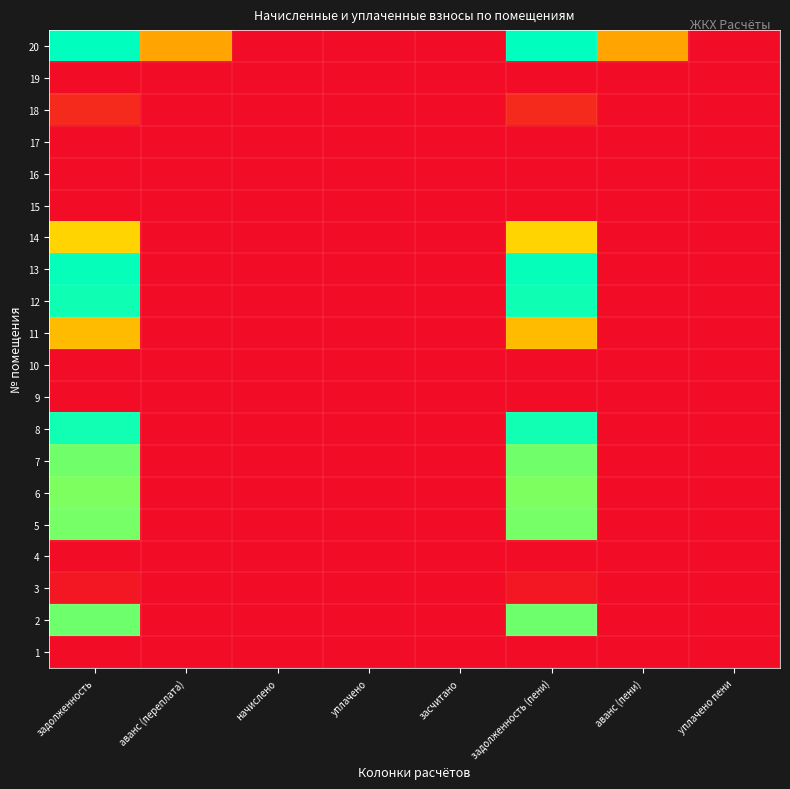

Reading right to left, extract all data points from this chart.

1: уплачено пени=0.0	аванс (пени)=0.0	задолженность (пени)=0.0	засчитано=0.0	уплачено=0.0	начислено=0.0	аванс (переплата)=0.0	задолженность=0.0
2: уплачено пени=0.0	аванс (пени)=0.0	задолженность (пени)=1894.2	засчитано=0.0	уплачено=0.0	начислено=0.0	аванс (переплата)=0.0	задолженность=1894.2
3: уплачено пени=0.0	аванс (пени)=0.0	задолженность (пени)=0.3	засчитано=0.0	уплачено=0.0	начислено=0.0	аванс (переплата)=0.0	задолженность=0.3
4: уплачено пени=0.0	аванс (пени)=0.0	задолженность (пени)=0.0	засчитано=0.0	уплачено=0.0	начислено=0.0	аванс (переплата)=0.0	задолженность=0.0
5: уплачено пени=0.0	аванс (пени)=0.0	задолженность (пени)=1842.3	засчитано=0.0	уплачено=0.0	начислено=0.0	аванс (переплата)=0.0	задолженность=1842.3
6: уплачено пени=0.0	аванс (пени)=0.0	задолженность (пени)=1788.5	засчитано=0.0	уплачено=0.0	начислено=0.0	аванс (переплата)=0.0	задолженность=1788.5
7: уплачено пени=0.0	аванс (пени)=0.0	задолженность (пени)=1881.9	засчитано=0.0	уплачено=0.0	начислено=0.0	аванс (переплата)=0.0	задолженность=1881.9
8: уплачено пени=0.0	аванс (пени)=0.0	задолженность (пени)=2650.7	засчитано=0.0	уплачено=0.0	начислено=0.0	аванс (переплата)=0.0	задолженность=2650.7
9: уплачено пени=0.0	аванс (пени)=0.0	задолженность (пени)=0.0	засчитано=0.0	уплачено=0.0	начислено=0.0	аванс (переплата)=0.0	задолженность=0.0
10: уплачено пени=0.0	аванс (пени)=0.0	задолженность (пени)=0.0	засчитано=0.0	уплачено=0.0	начислено=0.0	аванс (переплата)=0.0	задолженность=0.0
11: уплачено пени=0.0	аванс (пени)=0.0	задолженность (пени)=427.8	засчитано=0.0	уплачено=0.0	начислено=0.0	аванс (переплата)=0.0	задолженность=427.8
12: уплачено пени=0.0	аванс (пени)=0.0	задолженность (пени)=2675.2	засчитано=0.0	уплачено=0.0	начислено=0.0	аванс (переплата)=0.0	задолженность=2675.2
13: уплачено пени=0.0	аванс (пени)=0.0	задолженность (пени)=2742.9	засчитано=0.0	уплачено=0.0	начислено=0.0	аванс (переплата)=0.0	задолженность=2742.9
14: уплачено пени=0.0	аванс (пени)=0.0	задолженность (пени)=610.0	засчитано=0.0	уплачено=0.0	начислено=0.0	аванс (переплата)=0.0	задолженность=610.0
15: уплачено пени=0.0	аванс (пени)=0.0	задолженность (пени)=0.0	засчитано=0.0	уплачено=0.0	начислено=0.0	аванс (переплата)=0.0	задолженность=0.0
16: уплачено пени=0.0	аванс (пени)=0.0	задолженность (пени)=0.0	засчитано=0.0	уплачено=0.0	начислено=0.0	аванс (переплата)=0.0	задолженность=0.0
17: уплачено пени=0.0	аванс (пени)=0.0	задолженность (пени)=0.0	засчитано=0.0	уплачено=0.0	начислено=0.0	аванс (переплата)=0.0	задолженность=0.0
18: уплачено пени=0.0	аванс (пени)=0.0	задолженность (пени)=5.0	засчитано=0.0	уплачено=0.0	начислено=0.0	аванс (переплата)=0.0	задолженность=5.0
19: уплачено пени=0.0	аванс (пени)=0.0	задолженность (пени)=0.0	засчитано=0.0	уплачено=0.0	начислено=0.0	аванс (переплата)=0.0	задолженность=0.0
20: уплачено пени=0.0	аванс (пени)=292.3	задолженность (пени)=2810.6	засчитано=0.0	уплачено=0.0	начислено=0.0	аванс (переплата)=292.3	задолженность=2810.6